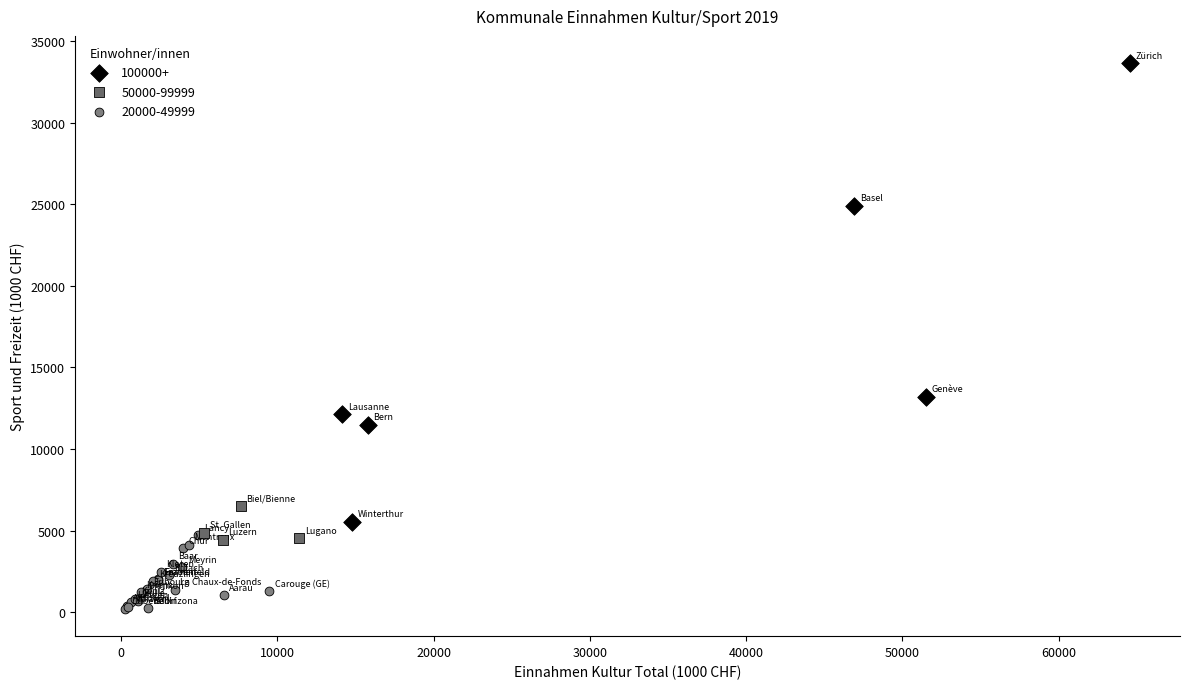

Which series reaches the minimum Y coordinate?

20000-49999